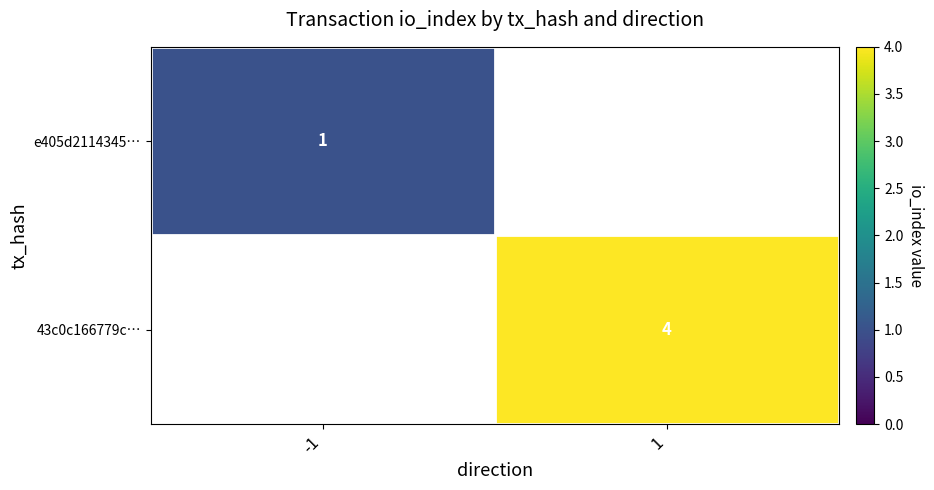

The 43c0c166779c… series shows 4 at 1. True or false?

True